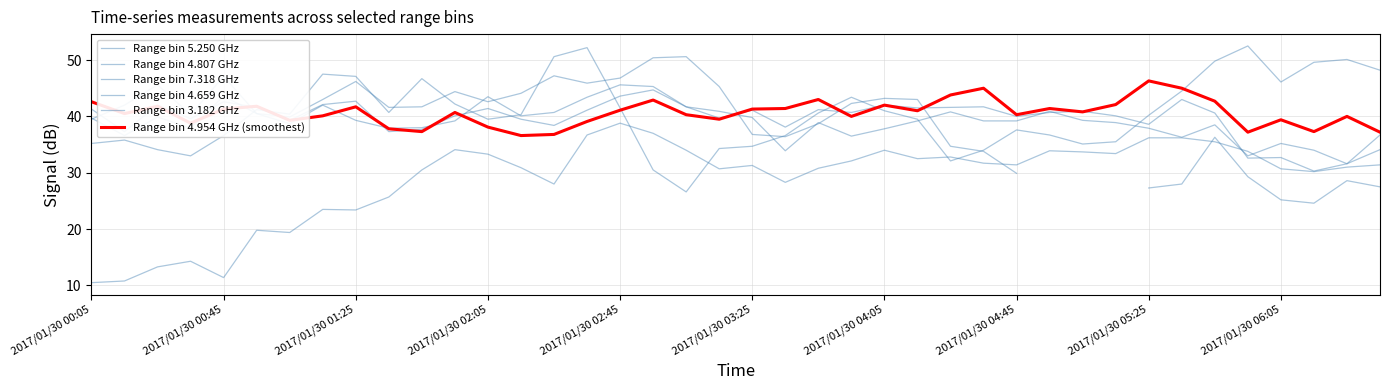

What is the difference between the Range bin 4.659 GHz values at 30 and 13?

0.8